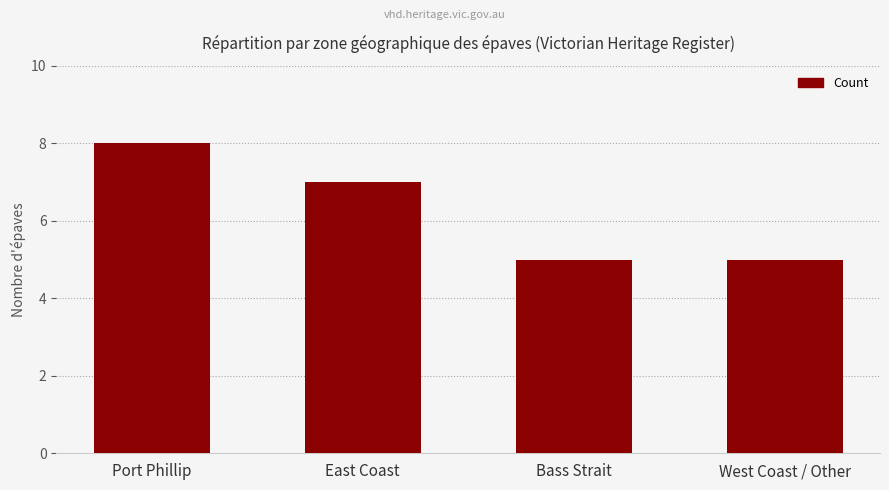

The value at East Coast is 7. True or false?

True